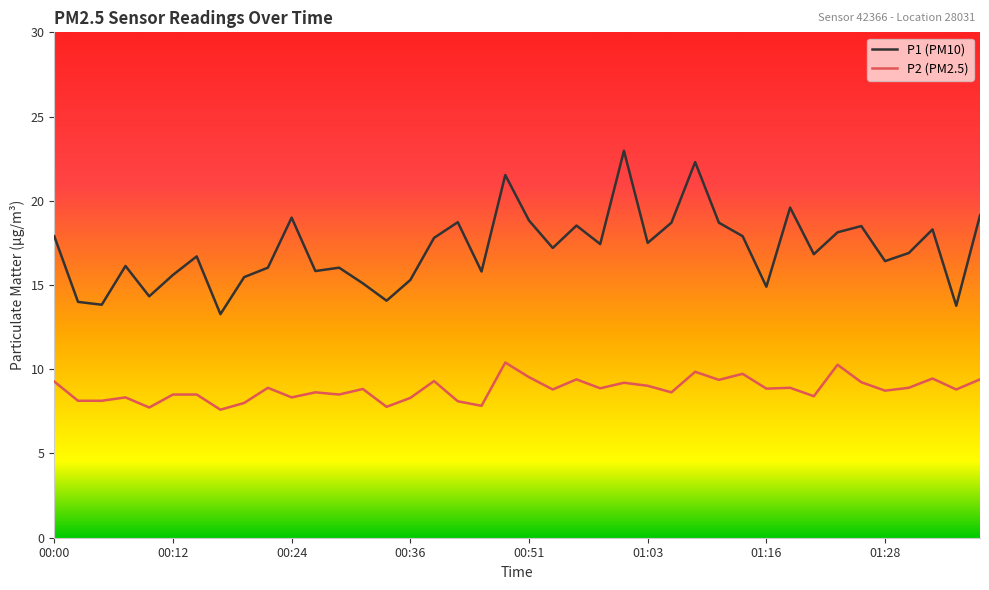

List the series in order of their peak value, highest first.

P1 (PM10), P2 (PM2.5)